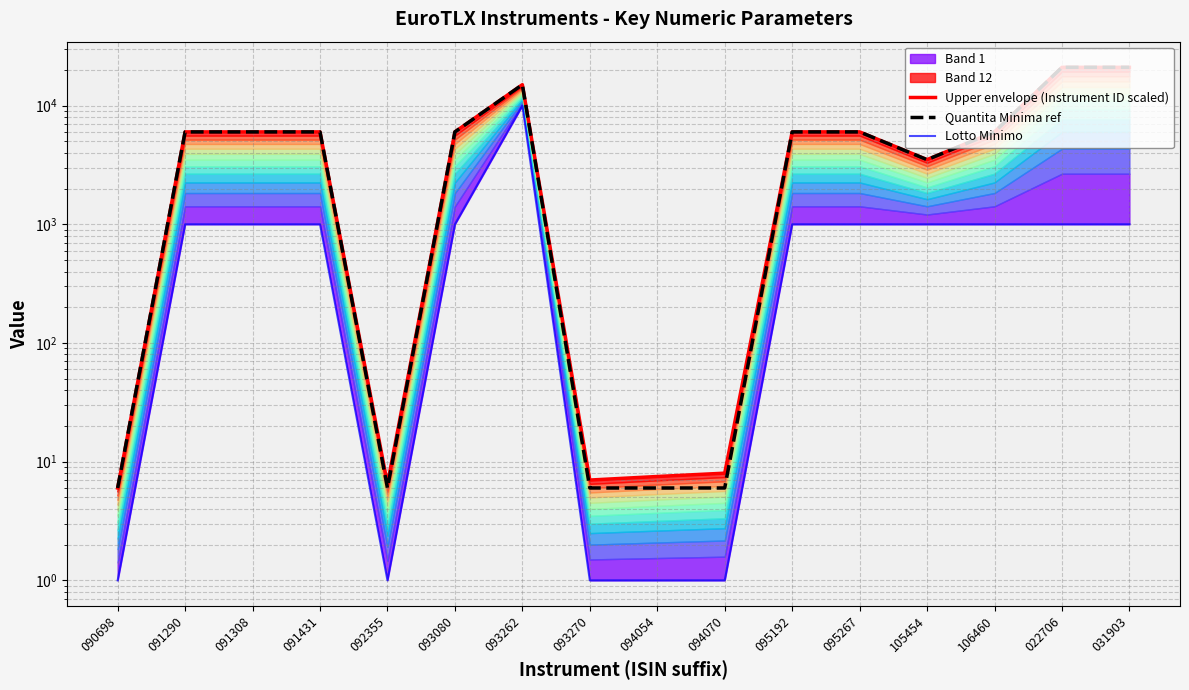

How many data points in Lotto Minimo are less than 1000?

5